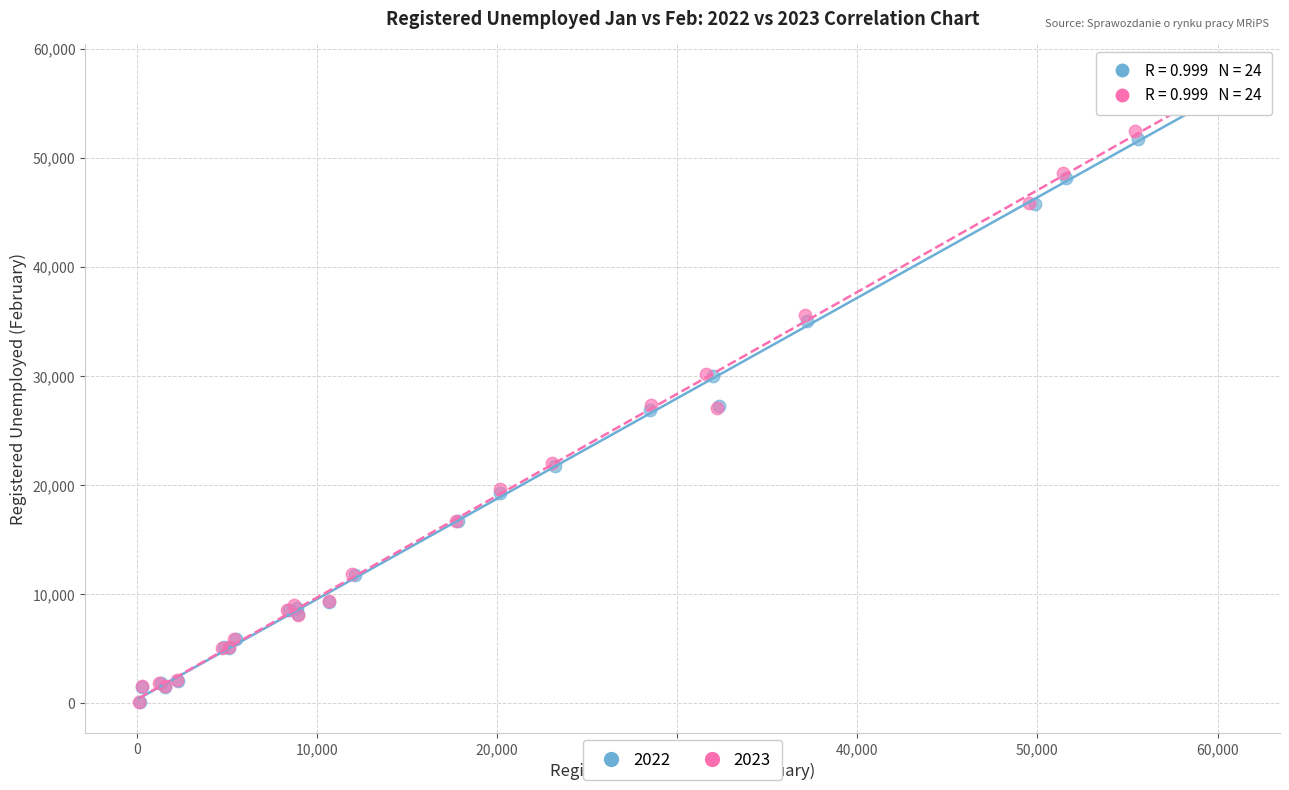

Which series has the widest spread of Y values?

2023